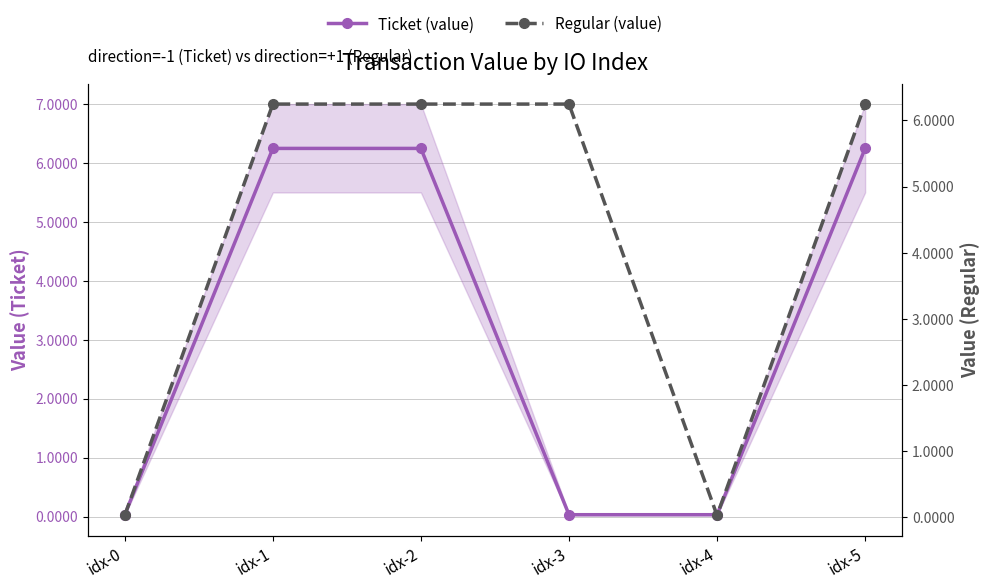

What is the total value across all series at idx-2?

12.5